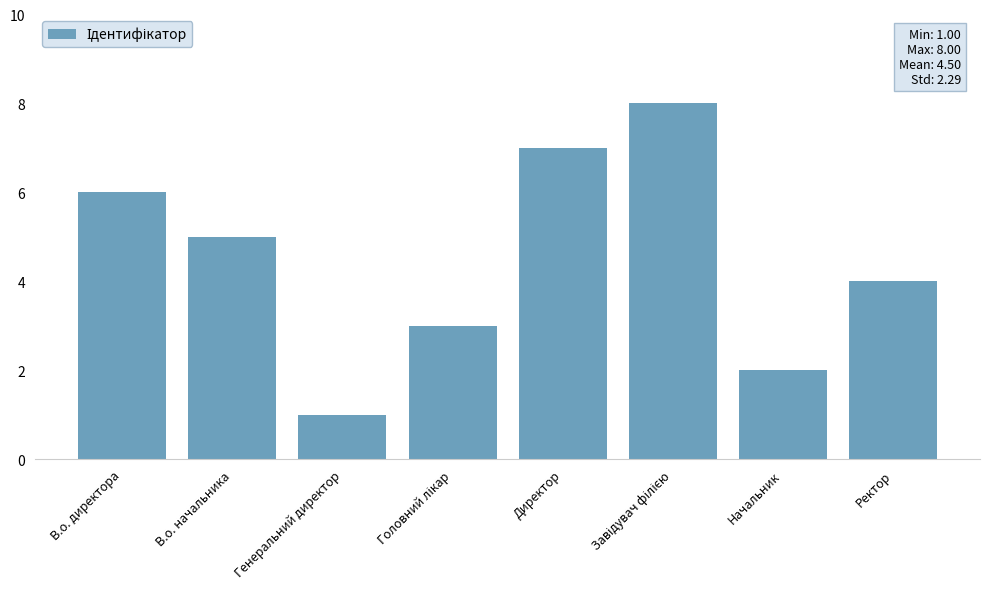

What is the sum of the values at В.о. директора and Ректор?

10